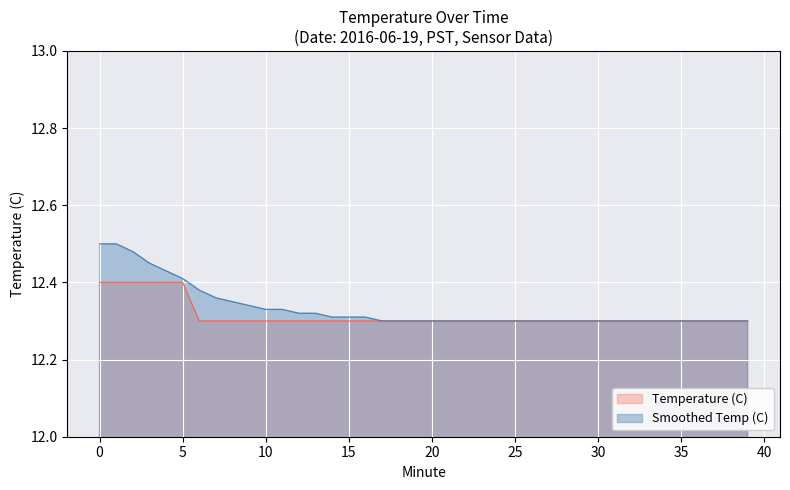

Which series has the largest total across all categories?

Smoothed Temp (C)